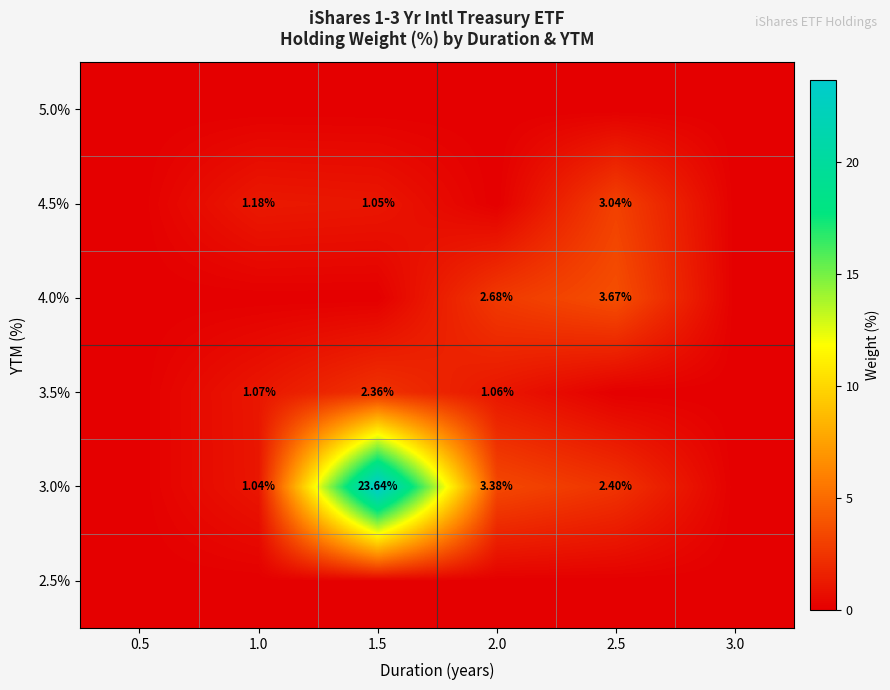

At how many categories does at least one series exceed 7?

1